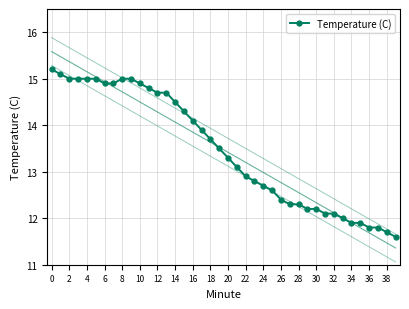

What is the average value?

13.5